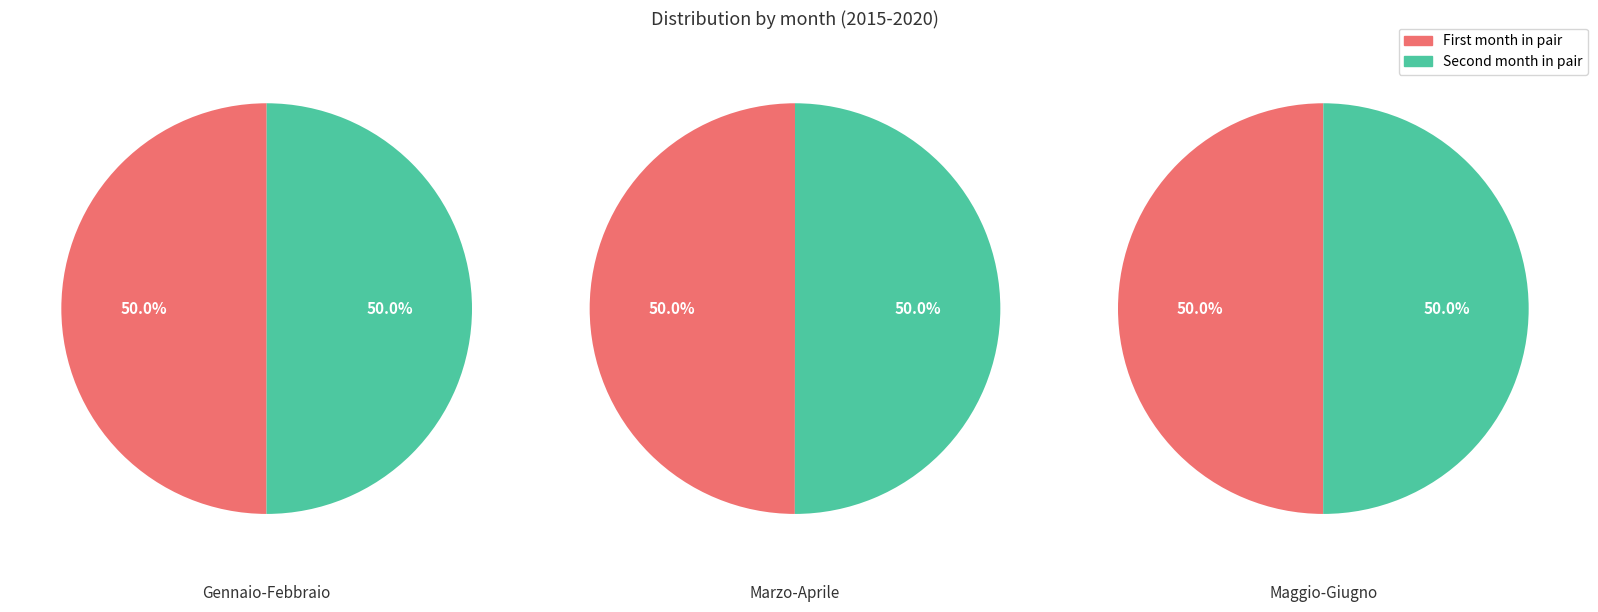

Does Maggio represent more than half of the total?

No